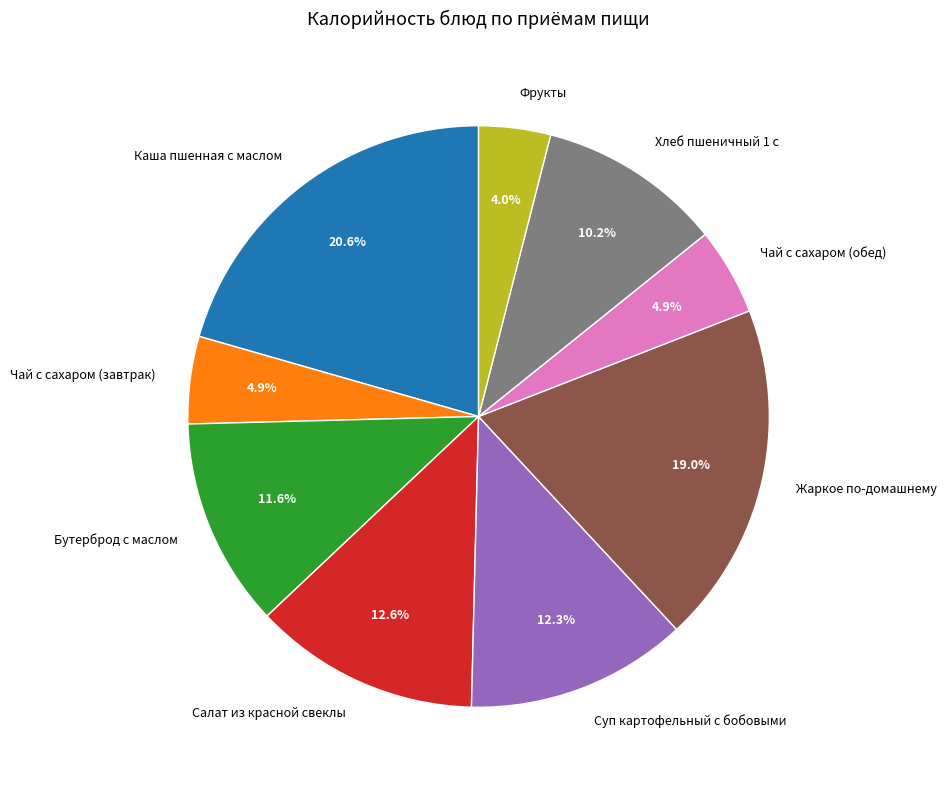

What is the largest slice in the pie chart?

Каша пшенная с маслом